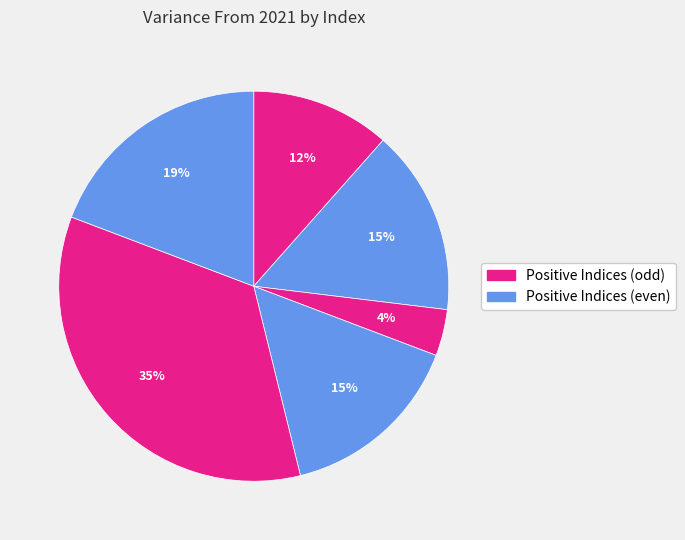

How many segments does this pie chart have?

6